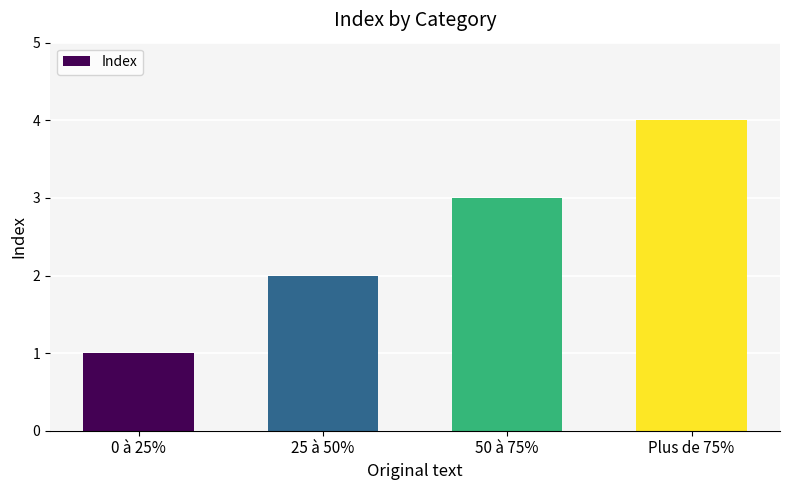

How many categories are shown in the chart?

4